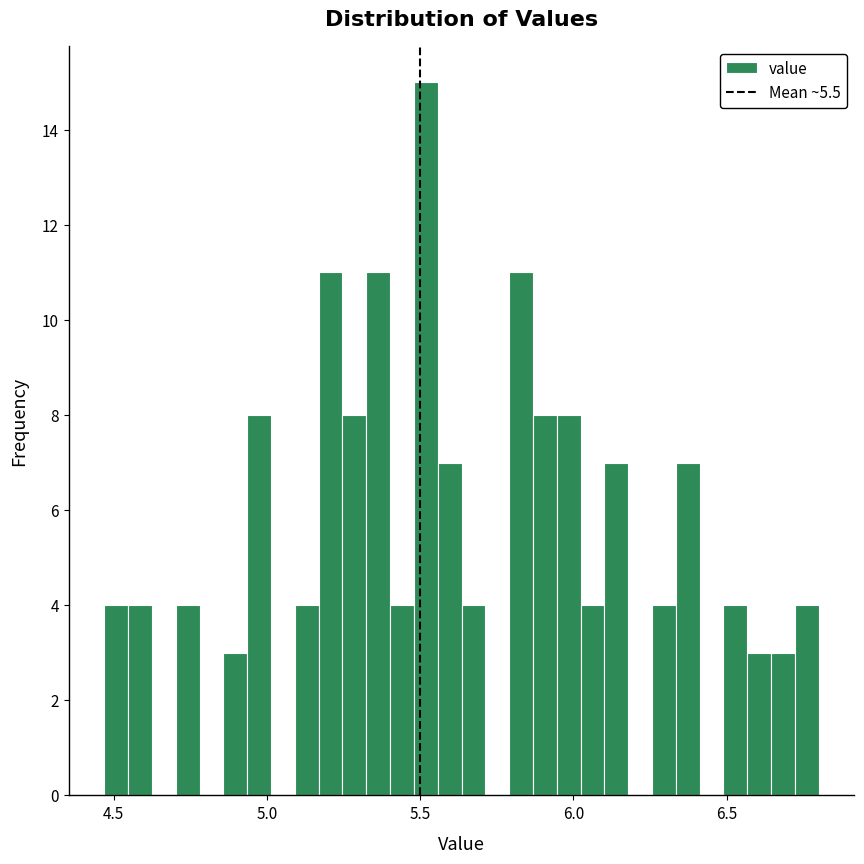

Around what value on the x-axis is the tallest bar? Give the approximate position of its centre, as read against the axis.

5.50